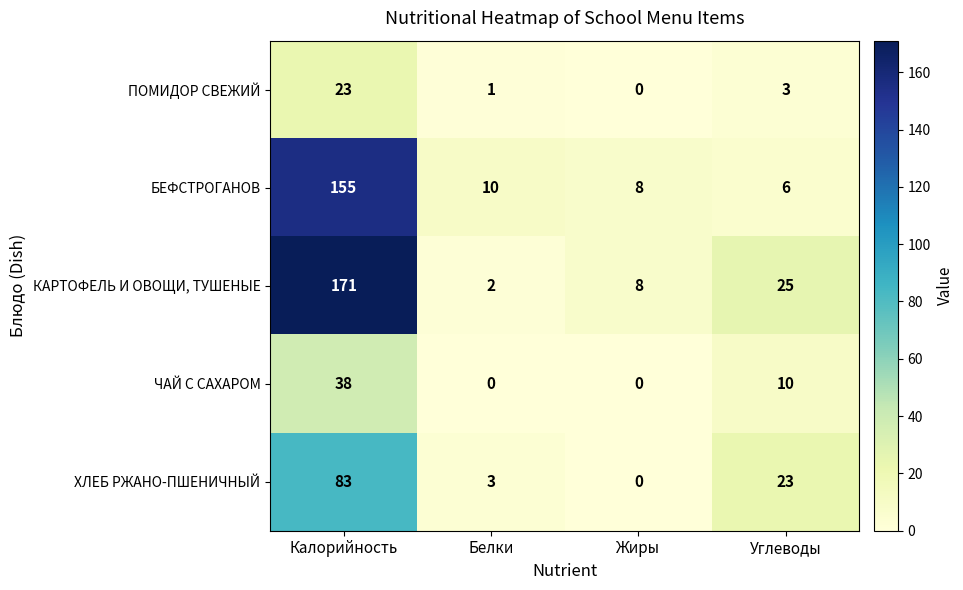

Reading left to right, transcribe all the data shown in this chart.

ПОМИДОР СВЕЖИЙ: Калорийность=23	Белки=1	Жиры=0	Углеводы=3
БЕФСТРОГАНОВ: Калорийность=155	Белки=10	Жиры=8	Углеводы=6
КАРТОФЕЛЬ И ОВОЩИ, ТУШЕНЫЕ: Калорийность=171	Белки=2	Жиры=8	Углеводы=25
ЧАЙ С САХАРОМ: Калорийность=38	Белки=0	Жиры=0	Углеводы=10
ХЛЕБ РЖАНО-ПШЕНИЧНЫЙ: Калорийность=83	Белки=3	Жиры=0	Углеводы=23